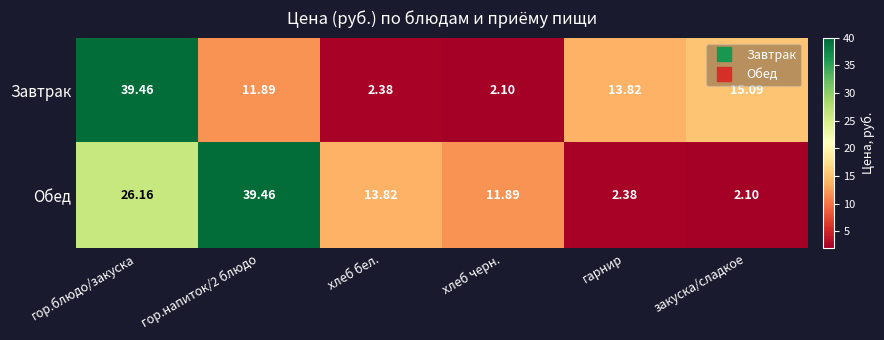

Which series changed the most between гарнир and закуска/сладкое?

Завтрак